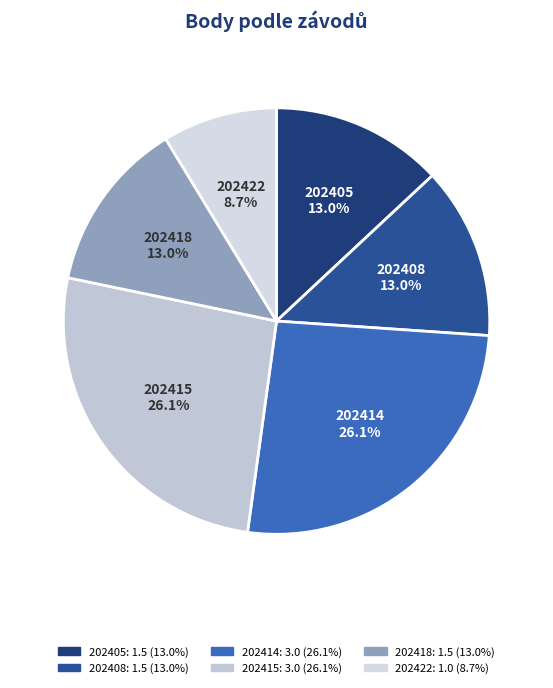

Does 202405 account for over 50% of the chart?

No